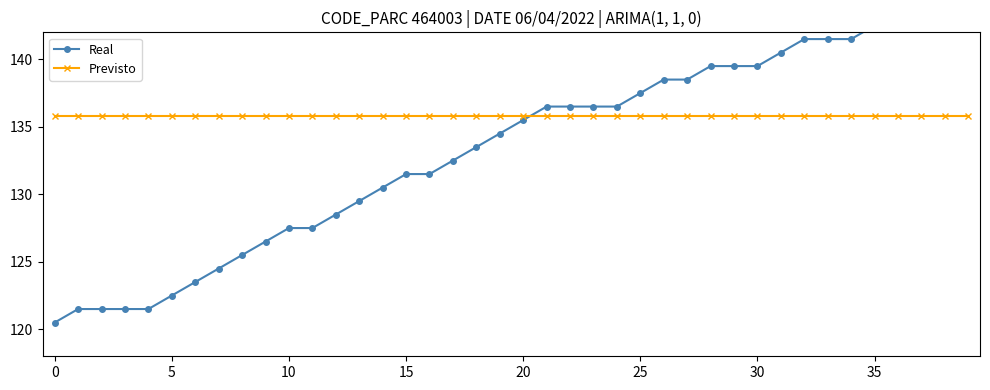

Rank the series at 20 from highest to lowest value.

Previsto, Real